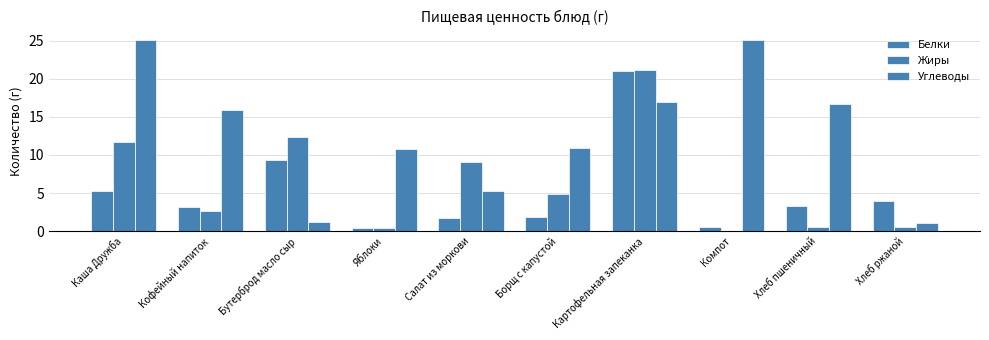

Count the number of data series in this chart.

3